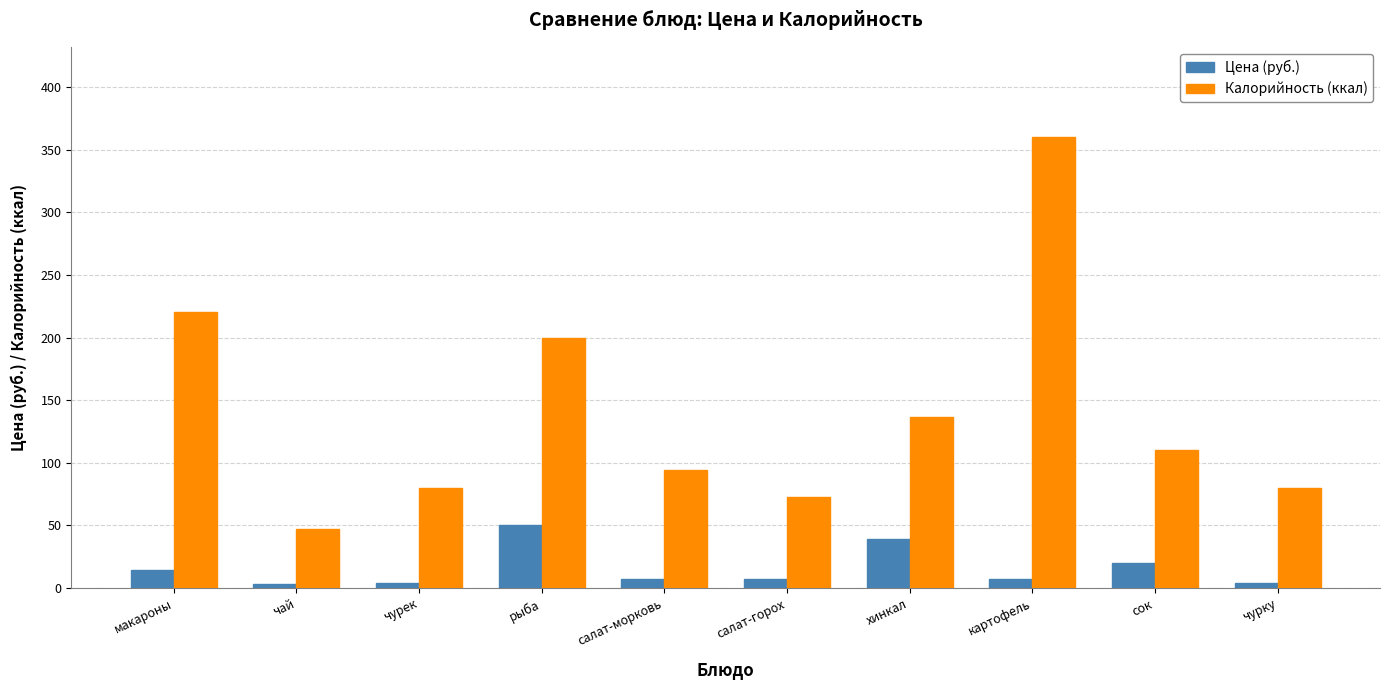

What is the approximate value of Цена (руб.) at картофель?

7.2